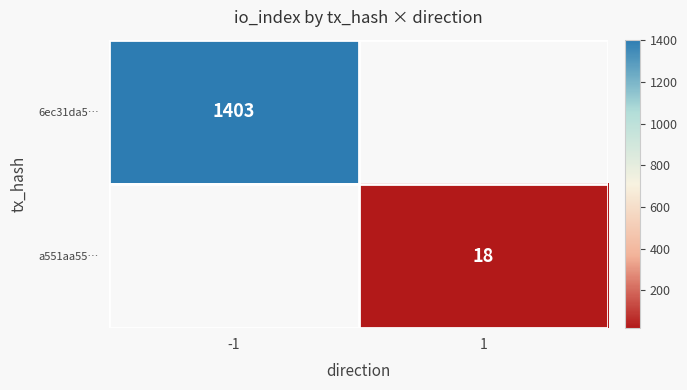

The value of 6ec31da5… at -1 is 1403. True or false?

True